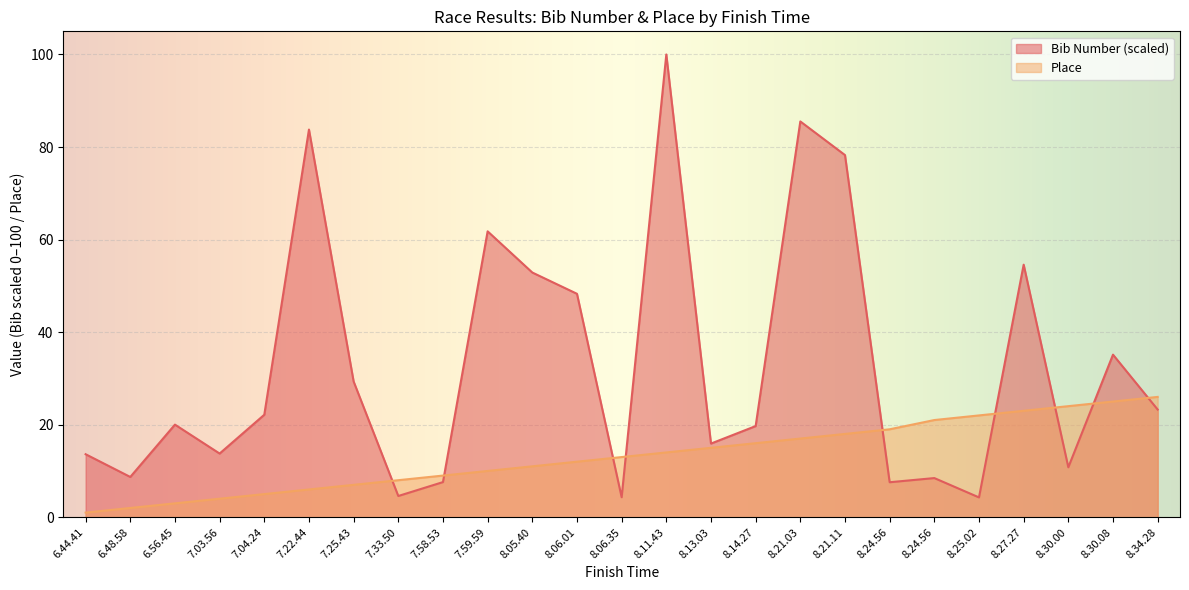

Which series has the largest range (max minus min)?

Bib Number (scaled)